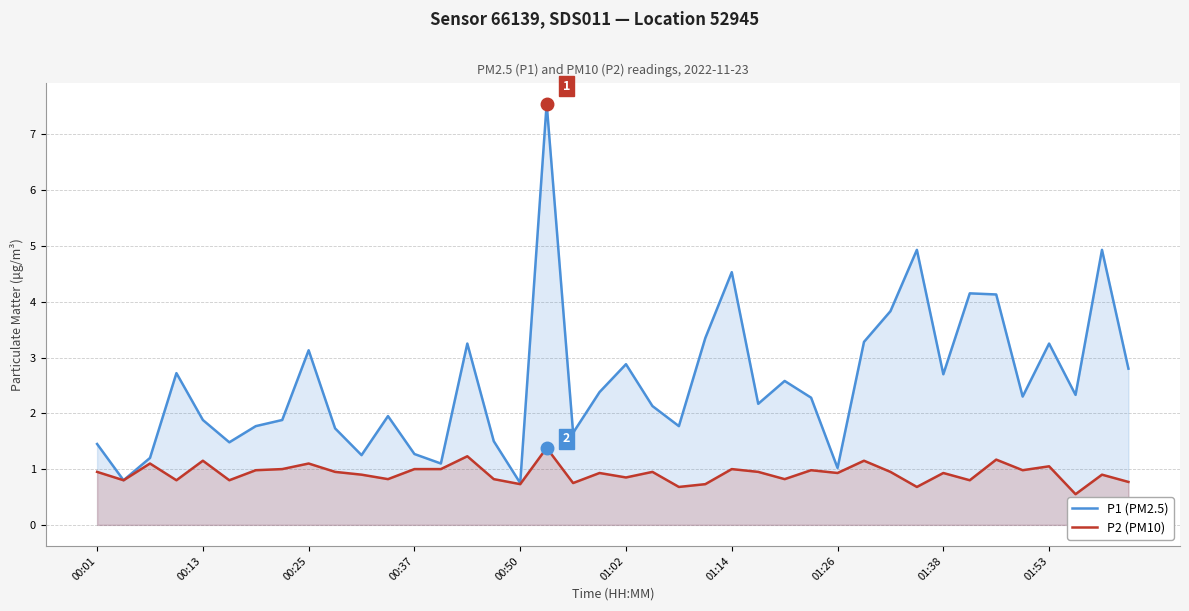

True or false: P2 (PM10) has more than 1 points higher than both neighbors.

True